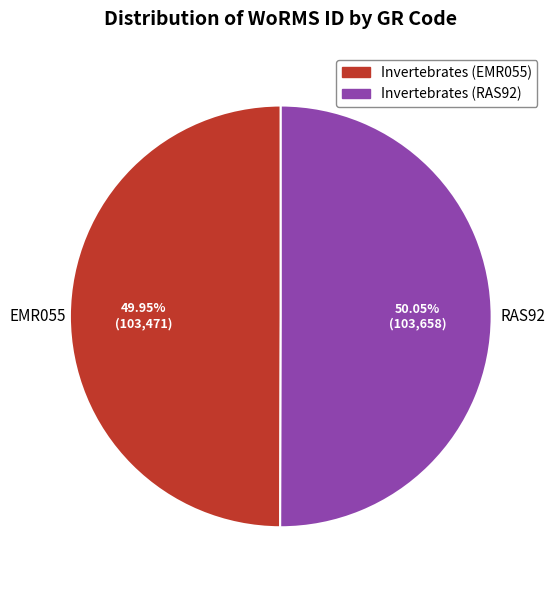

Approximately how many times larger is the value at Invertebrates (EMR055) compared to Invertebrates (RAS92)?

1.0